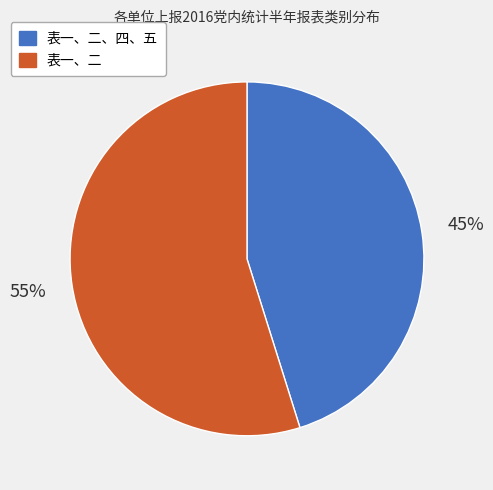

What is the smallest slice in the pie chart?

表一、二、四、五